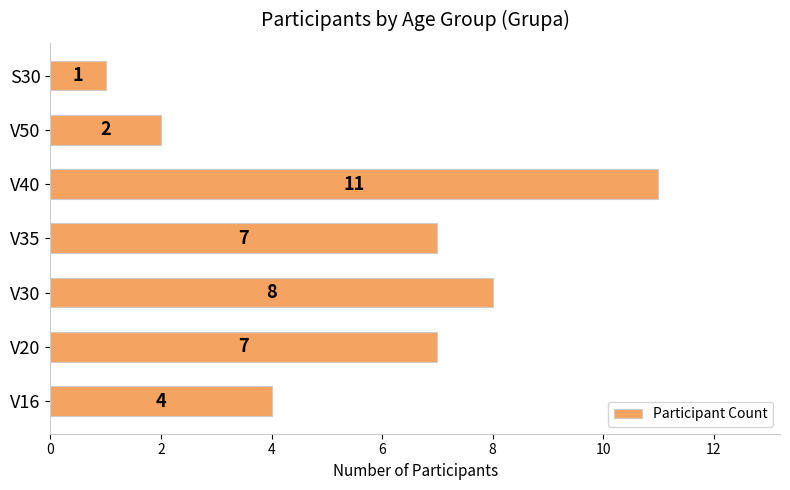

What is the difference between the maximum and minimum values?

10